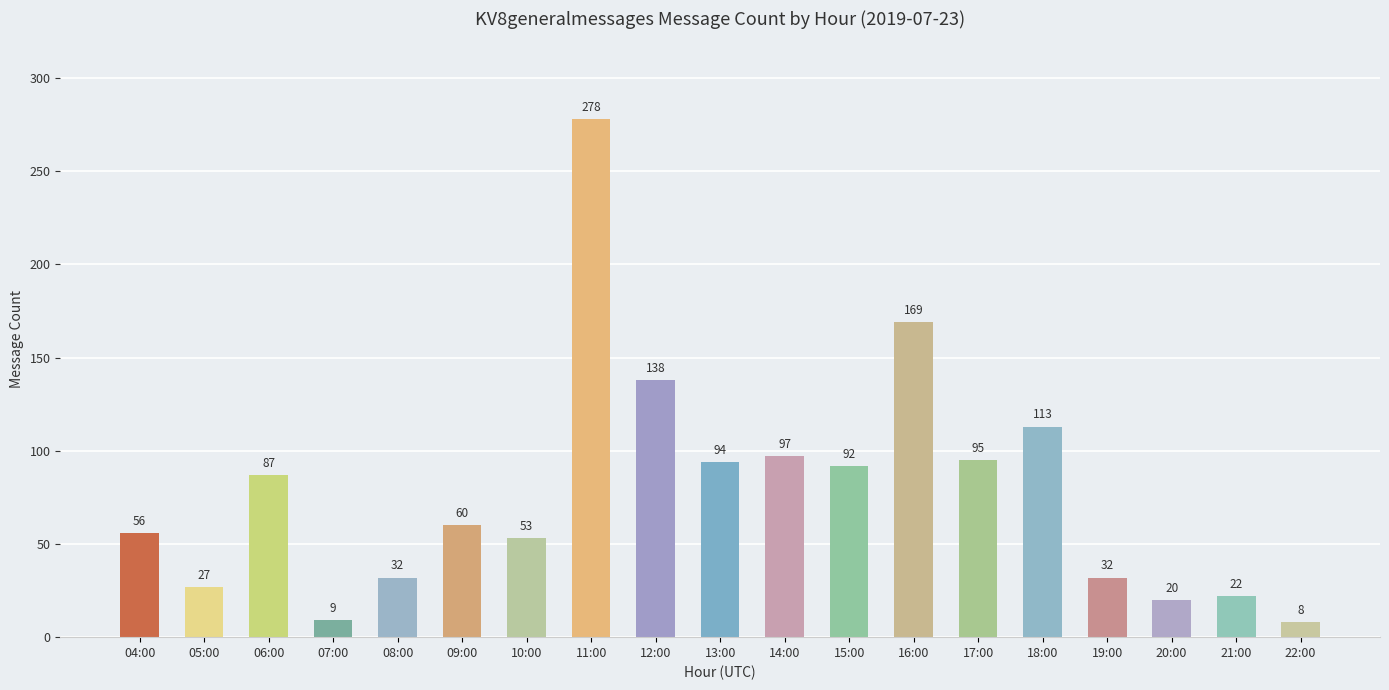

What is the smallest value displayed?

8